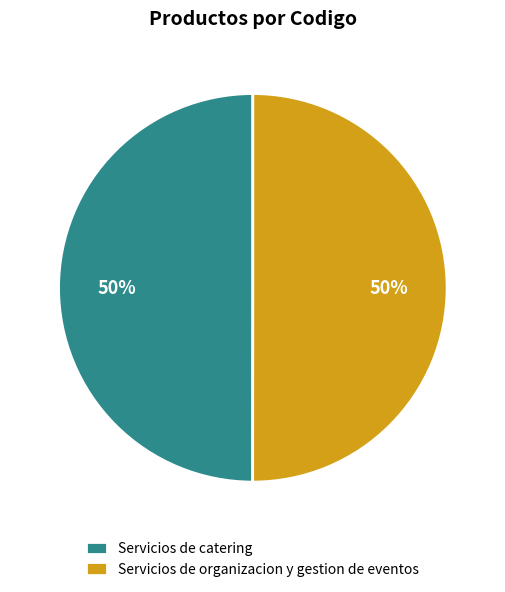

To the nearest percent, what is the combined percentage of Servicios de organizacion y gestion de eventos and Servicios de catering?

100%